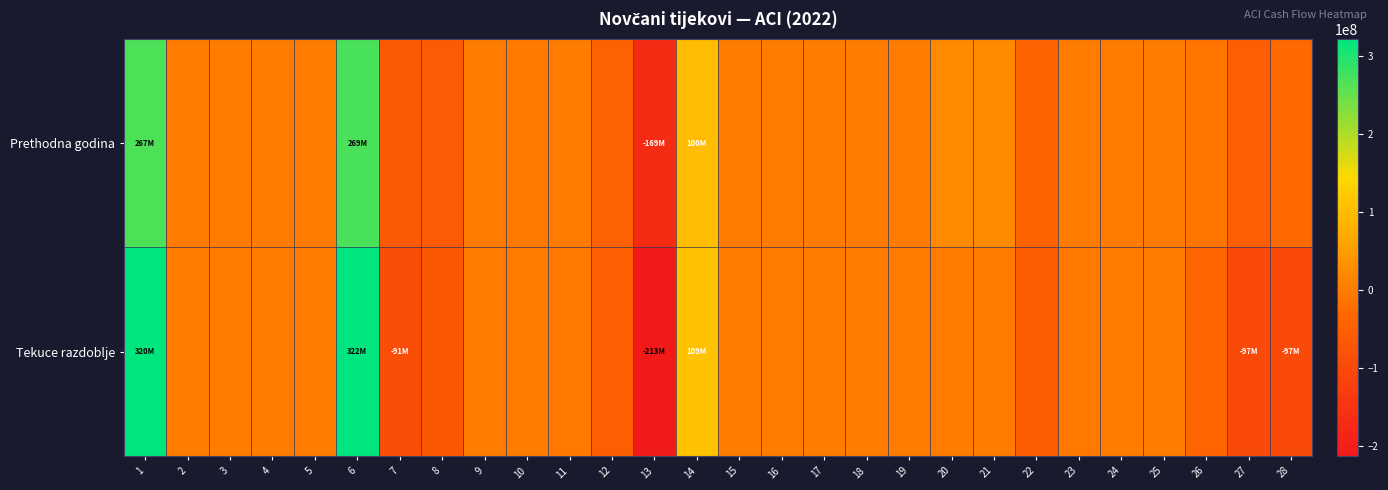

Reading left to right, list all the values displayed in this chart.

Prethodna godina: 1=267094444	2=0	3=588369	4=0	5=845528	6=268528341	7=-63802301	8=-59108105	9=-63744	10=-1223260	11=0	12=-44357890	13=-168555300	14=99973041	15=22315	16=0	17=452654	18=784	19=0	20=22533843	21=23009596	22=-40456374	23=0	24=0	25=0	26=-10500000	27=-50956374	28=-27946778
Tekuce razdoblje: 1=320459898	2=0	3=262814	4=0	5=960092	6=321682804	7=-91338795	8=-64976234	9=-53585	10=-569401	11=-3365795	12=-52205736	13=-212509546	14=109173258	15=45578	16=0	17=337159	18=8935	19=0	20=0	21=391672	22=-55266927	23=-4500000	24=0	25=0	26=-37581726	27=-97348653	28=-96956981